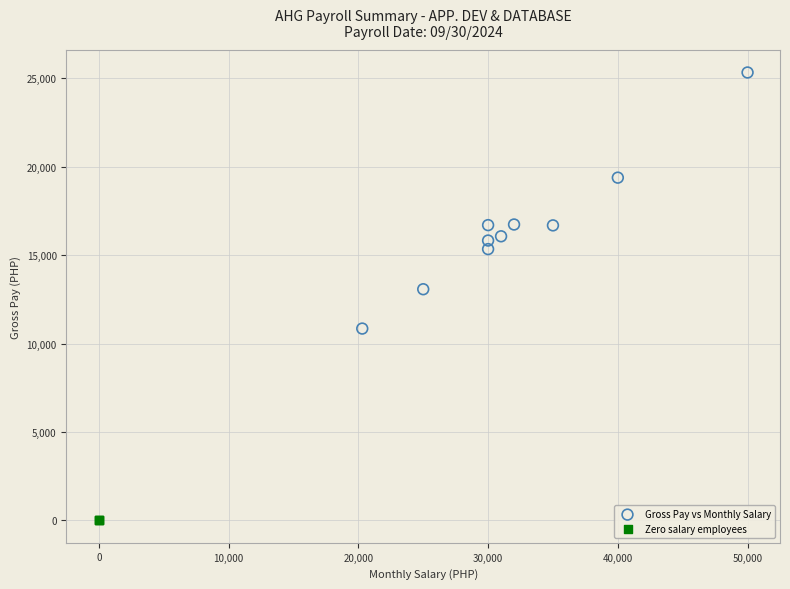

Which series contains the highest Y value?

Gross Pay vs Monthly Salary